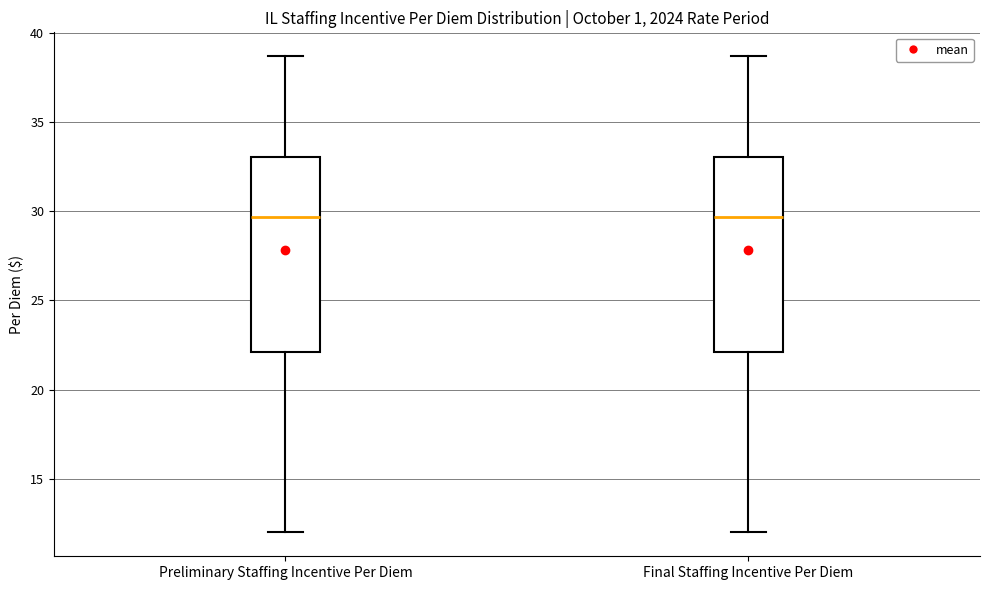

Reading left to right, transcribe this box plot: for each box, give where its median line is, the range the box spans, and where its two whiskers end, as read against the y-axis. The values are not printed on the chart, so give them approximately, as read against the axis.

Preliminary Staffing Incentive Per Diem: median 29.5, box 22.0 to 33.0, whiskers 12.0 to 38.5
Final Staffing Incentive Per Diem: median 29.5, box 22.0 to 33.0, whiskers 12.0 to 38.5